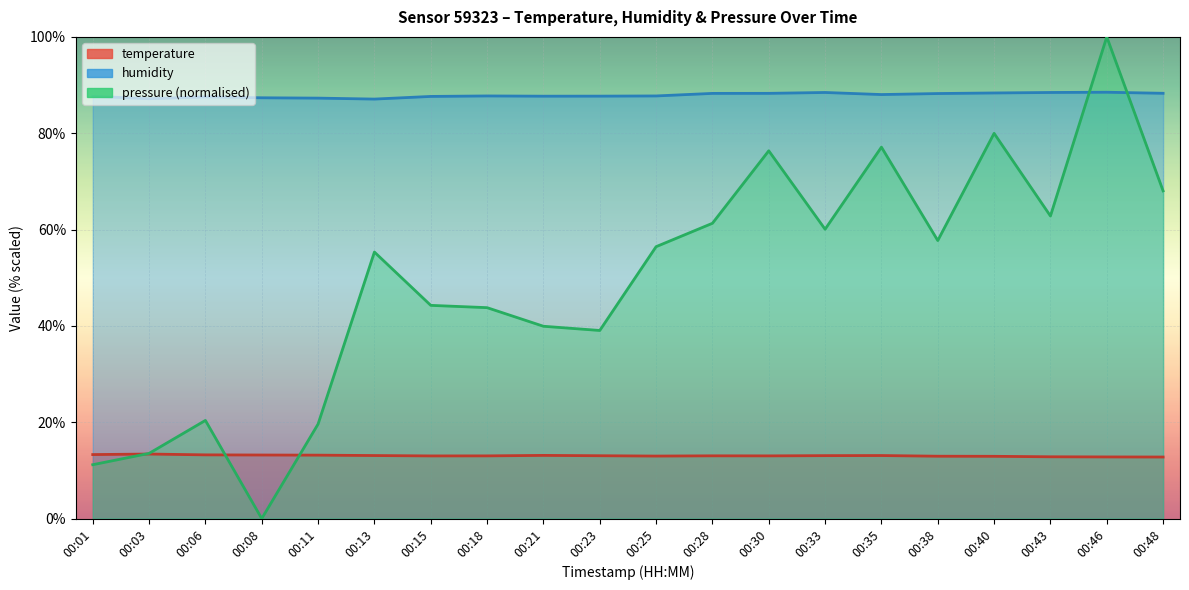

What are all the series names shown in the legend?

temperature, humidity, pressure